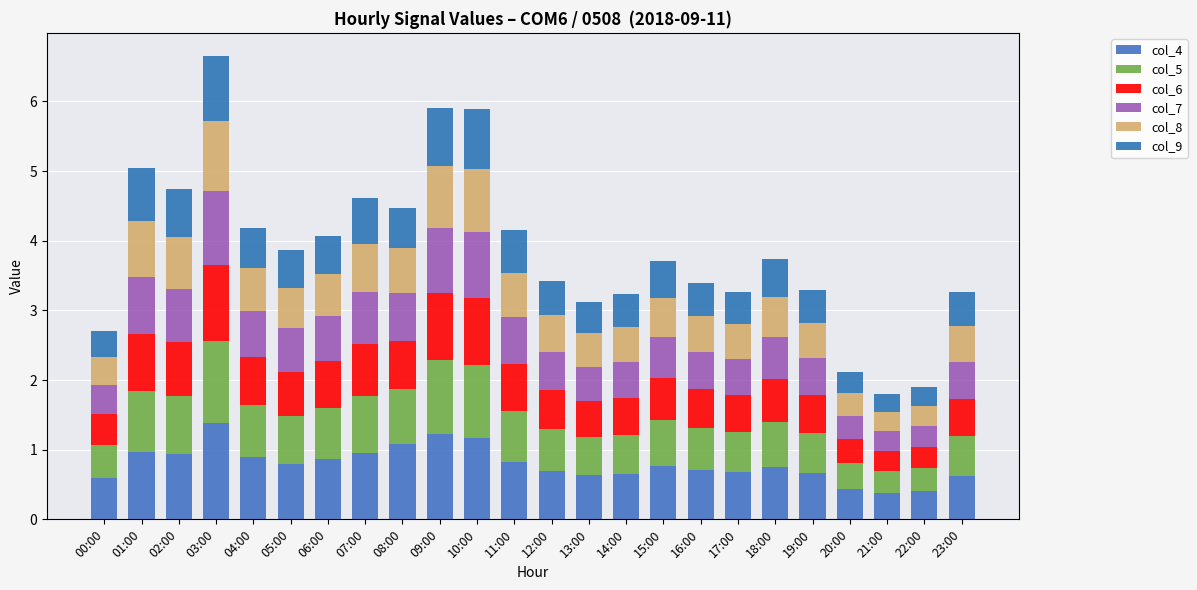

What are all the series names shown in the legend?

col_4, col_5, col_6, col_7, col_8, col_9